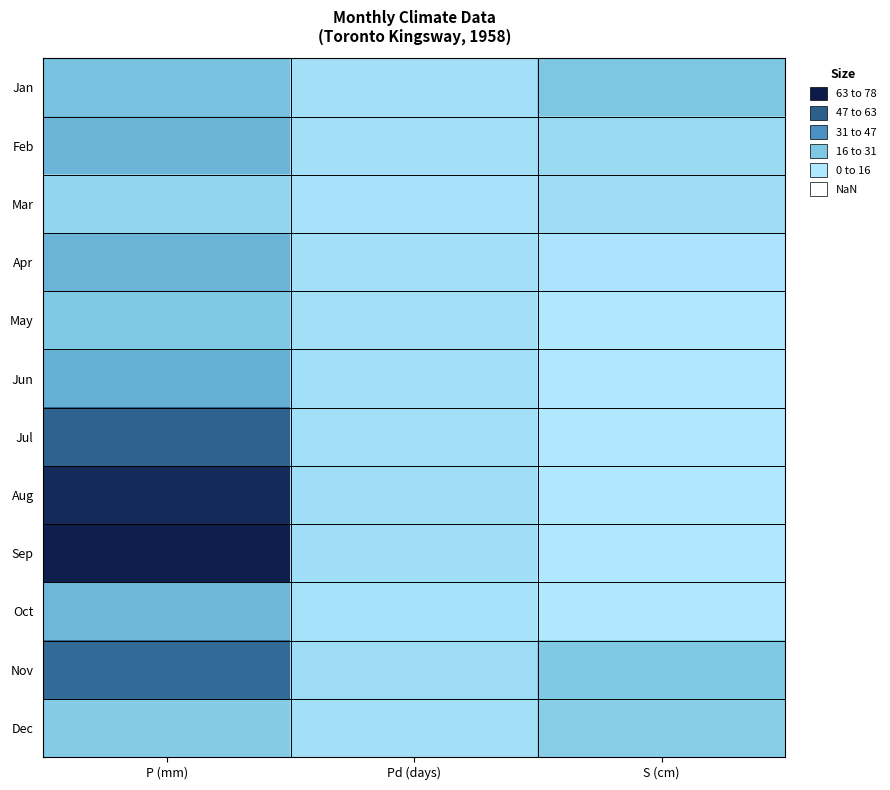

Which category has the highest value across all series?

P (mm)